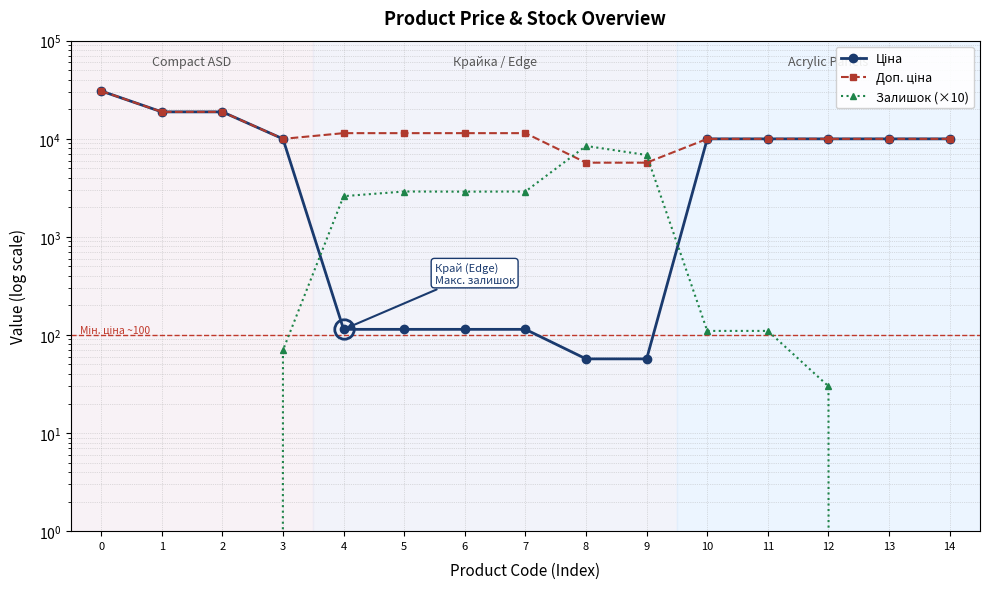

The value of Доп. ціна at 7 is 15758.7. True or false?

False